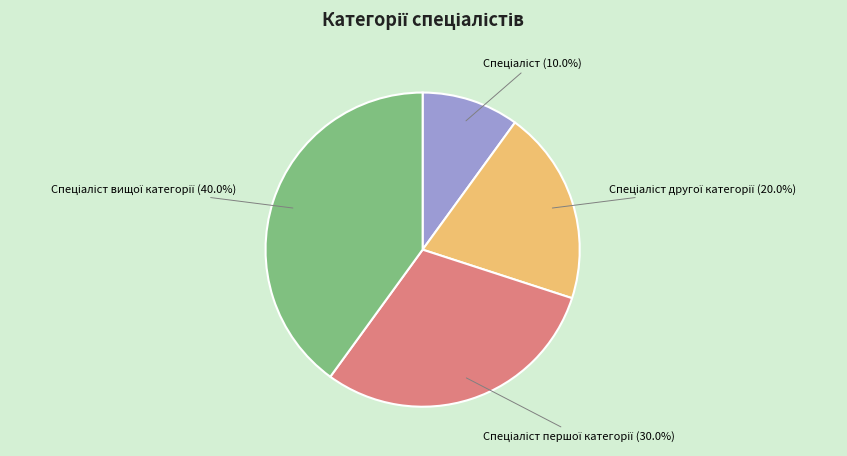

Is there any slice that represents more than half of the pie?

No